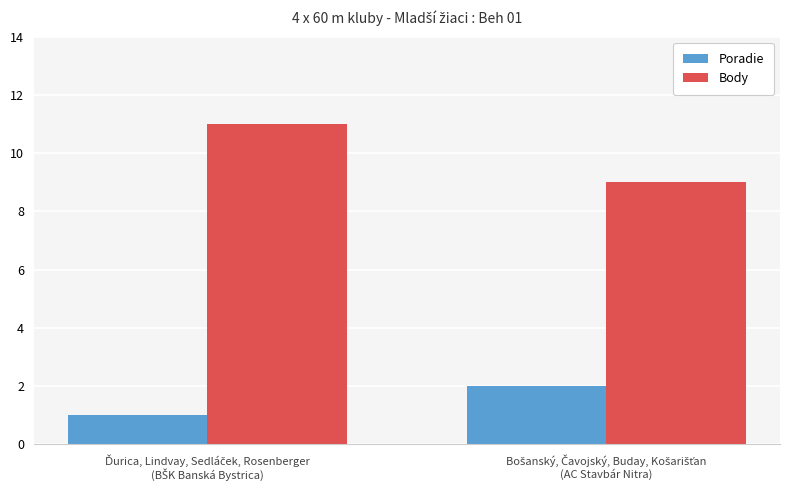

What is the sum of all Poradie values?

3